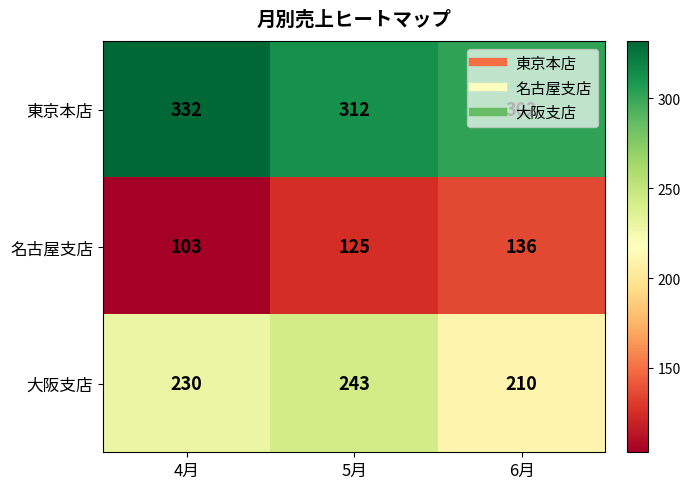

Rank the series at 5月 from lowest to highest value.

名古屋支店, 大阪支店, 東京本店